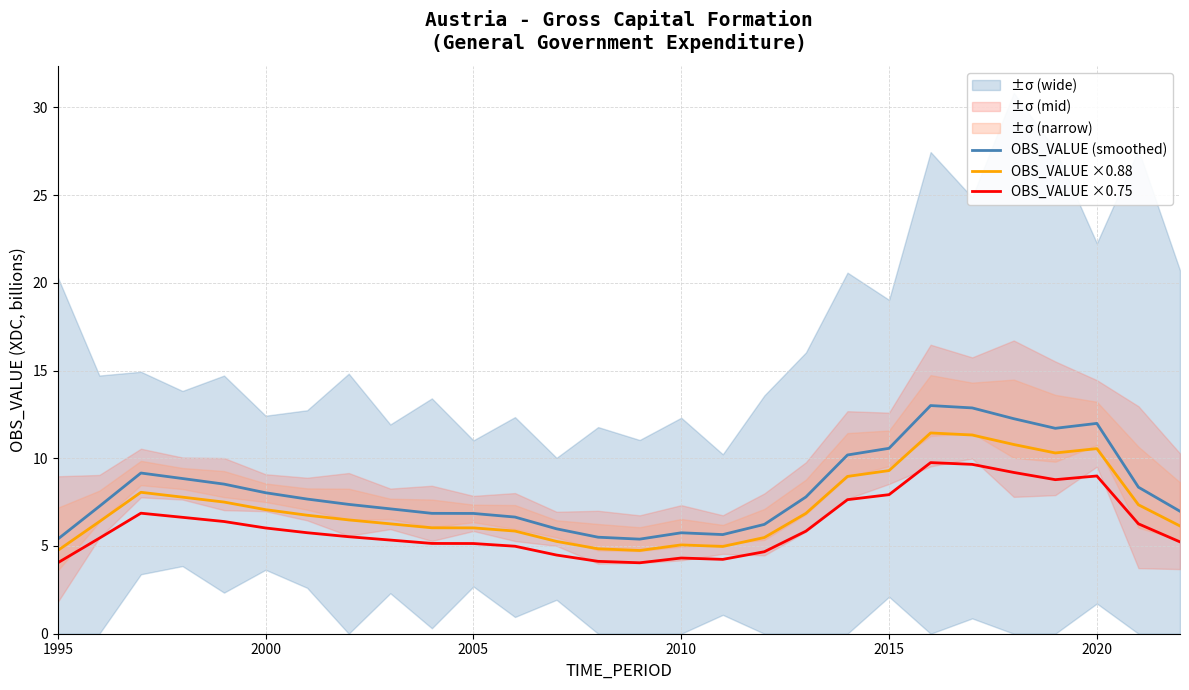

How many series are shown in this chart?

3